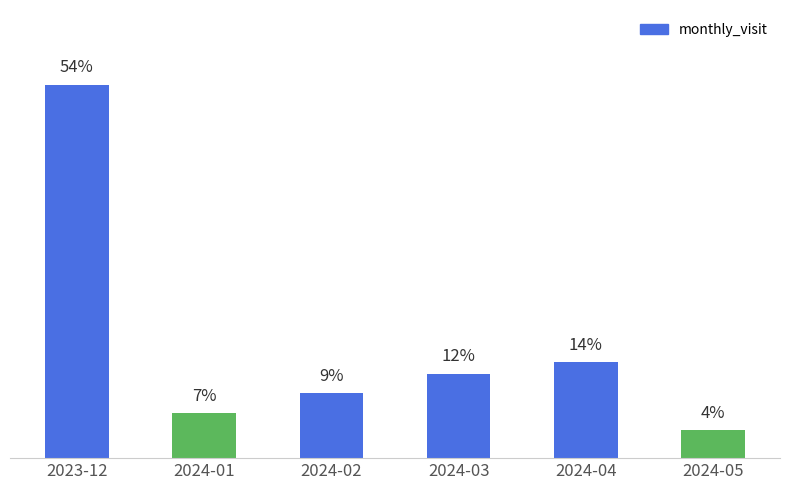

What position from the left is 2024-03?

4